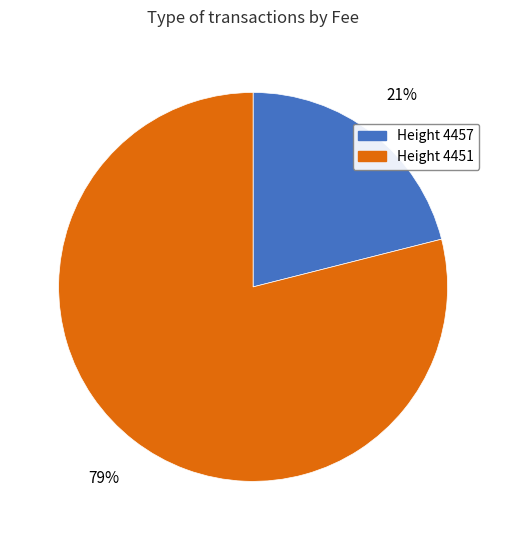

To the nearest percent, what portion does Height 4451 represent?

79%